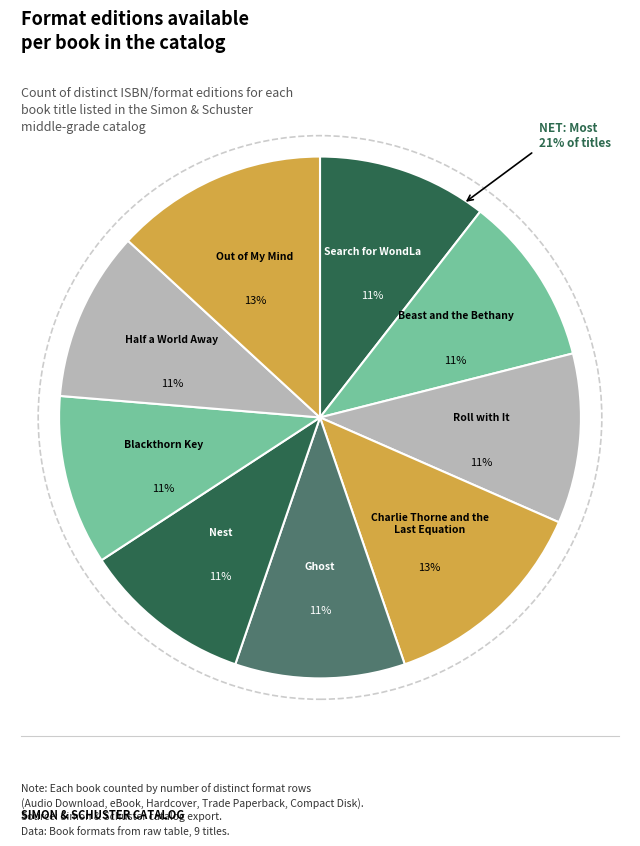

How many slices are in this pie chart?

9